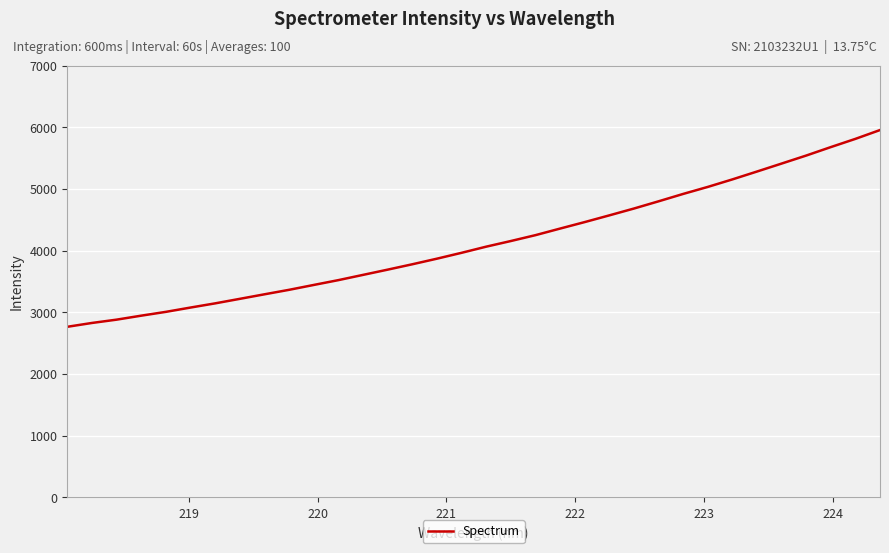

What is the greatest value displayed?

5955.5